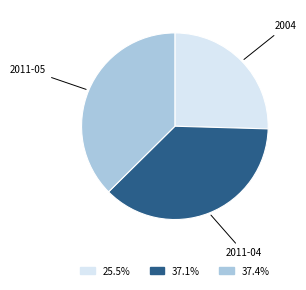

Does any single category account for the majority?

No